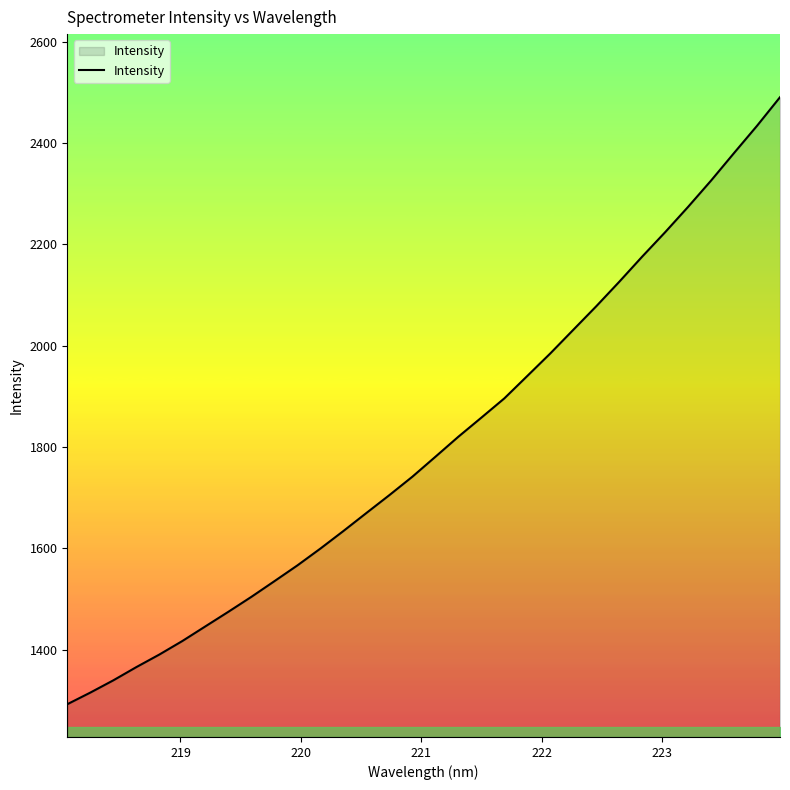

What is the maximum value shown in the chart?

2490.1